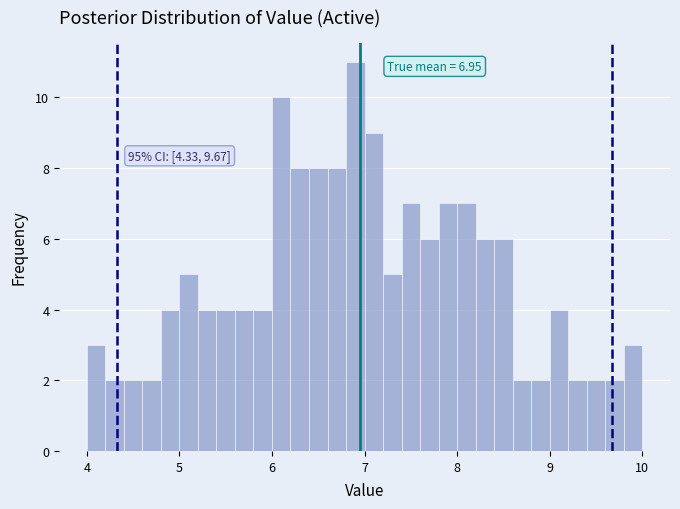

Around what value on the x-axis is the tallest bar? Give the approximate position of its centre, as read against the axis.

6.9